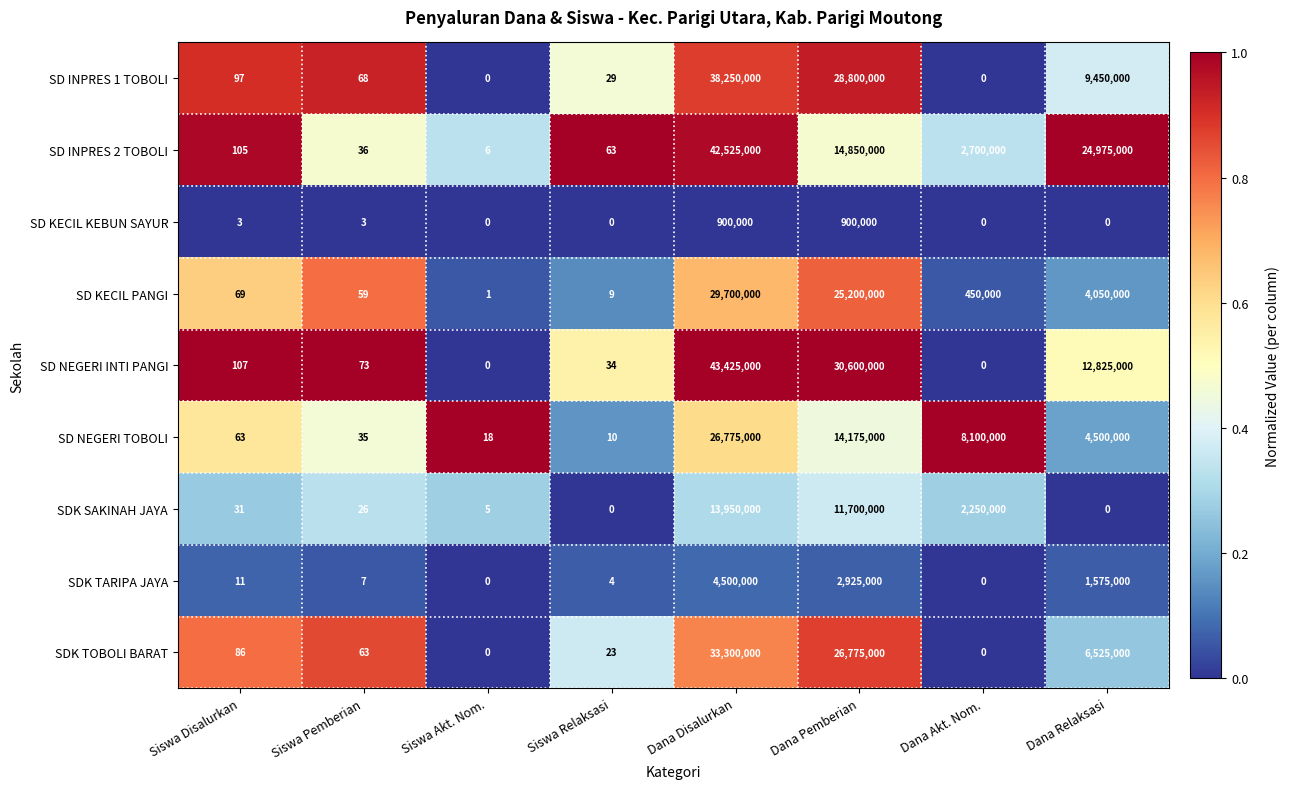

Which series has the widest spread of values?

SD NEGERI INTI PANGI